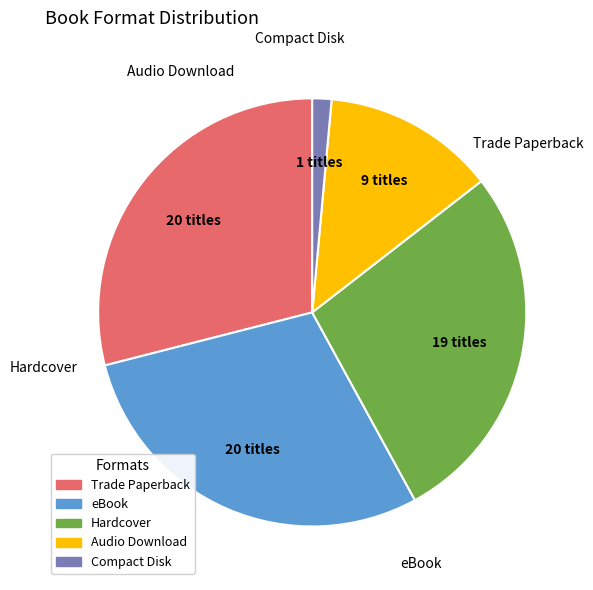

How many slices are in this pie chart?

5